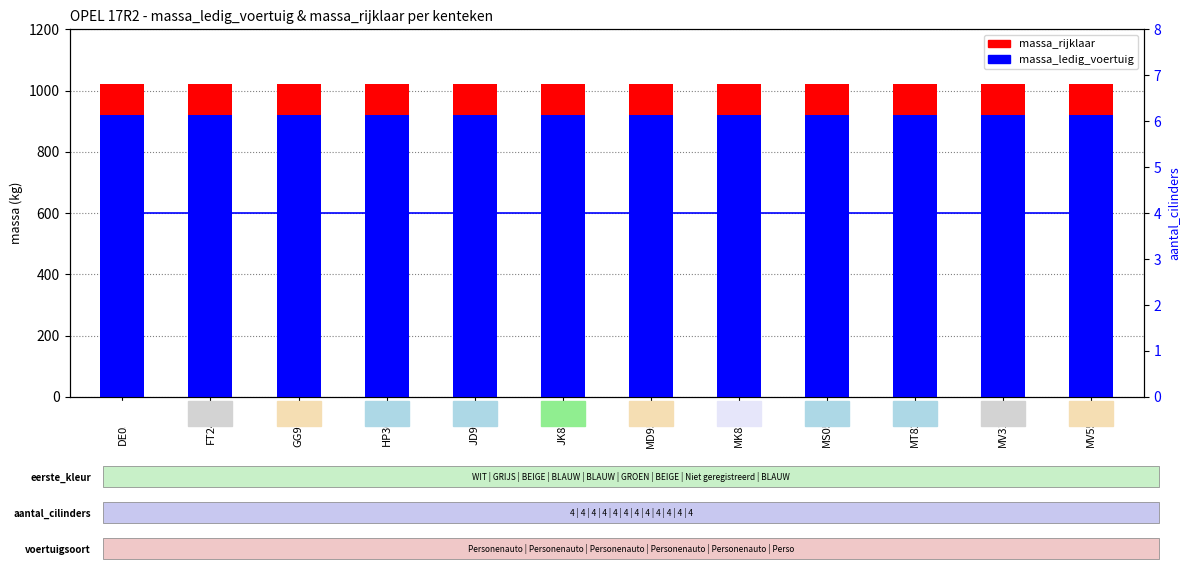

What is the label of the 10th bar from the left?

MT8213